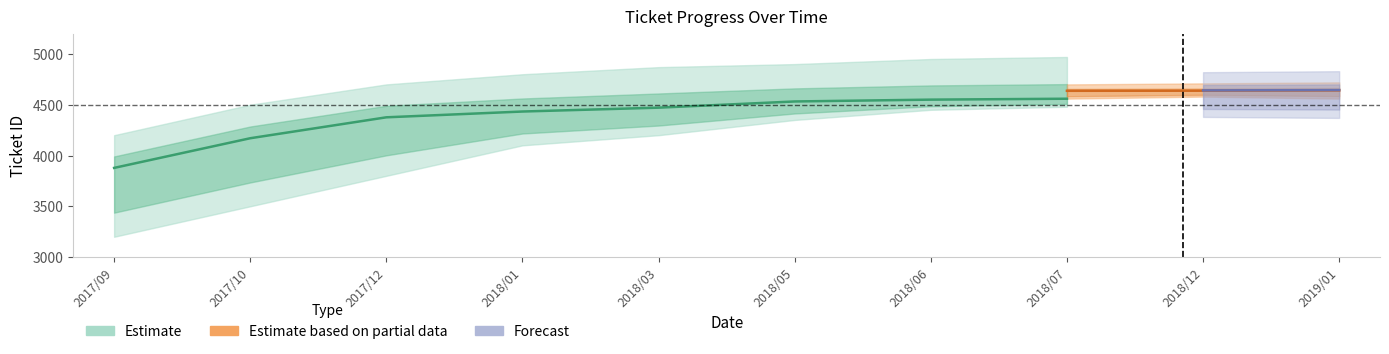

The value of ticket_id at 10 is 2758. True or false?

False